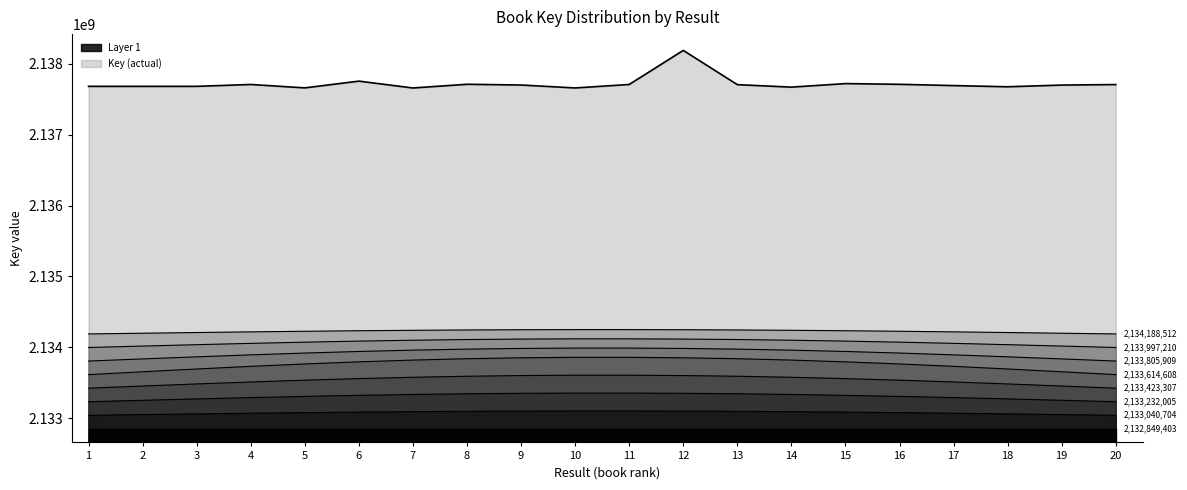

True or false: the data shows 3383656262 at 12.

False